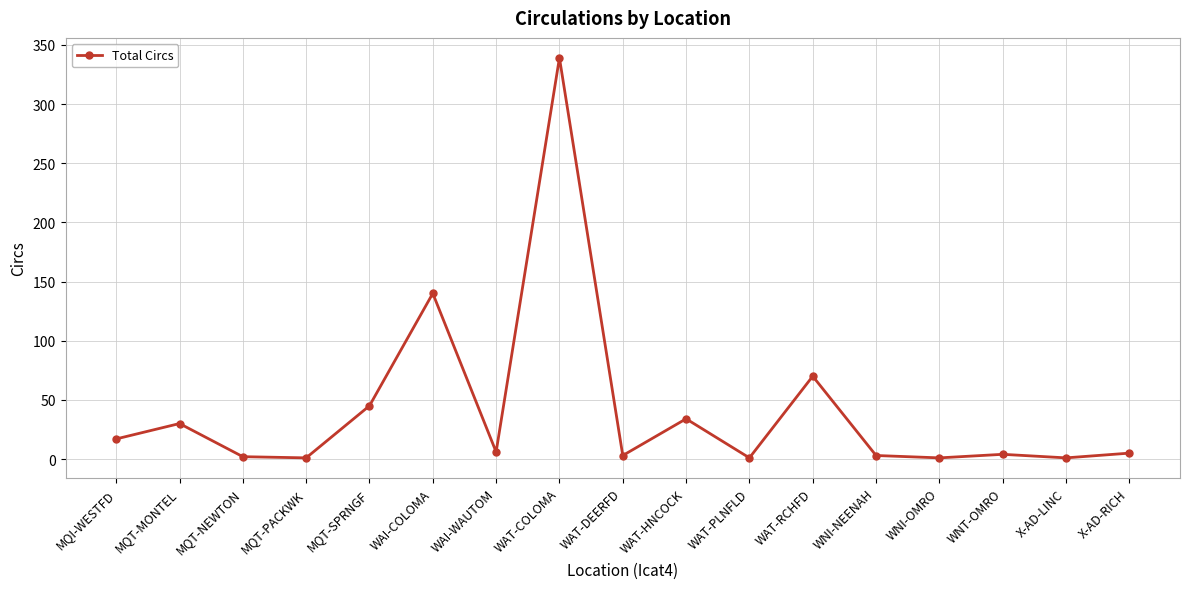

What is the difference between the second highest and second lowest values?

139